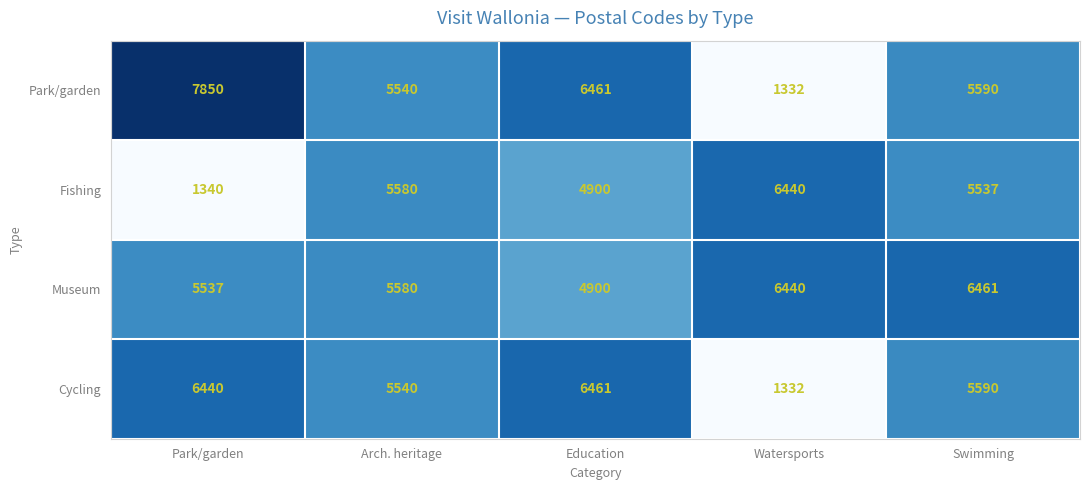

At which category does the chart reach its peak across all series?

Park/garden